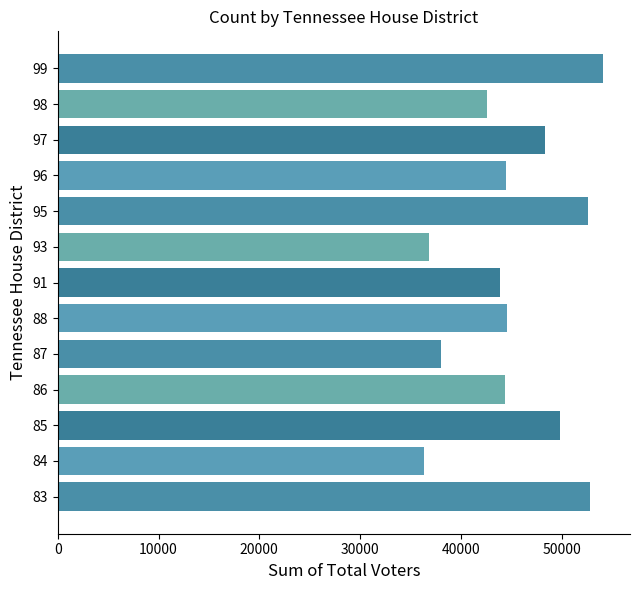

How many values are below 44496?

6